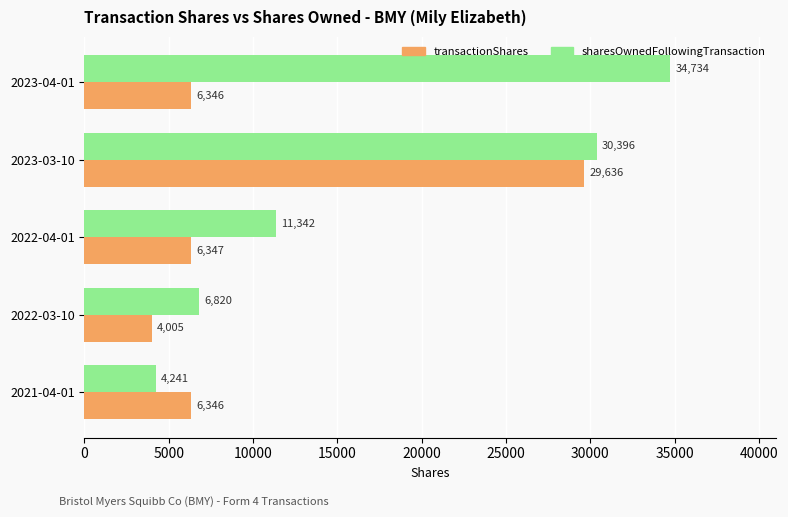

Which series has the largest total across all categories?

sharesOwnedFollowingTransaction